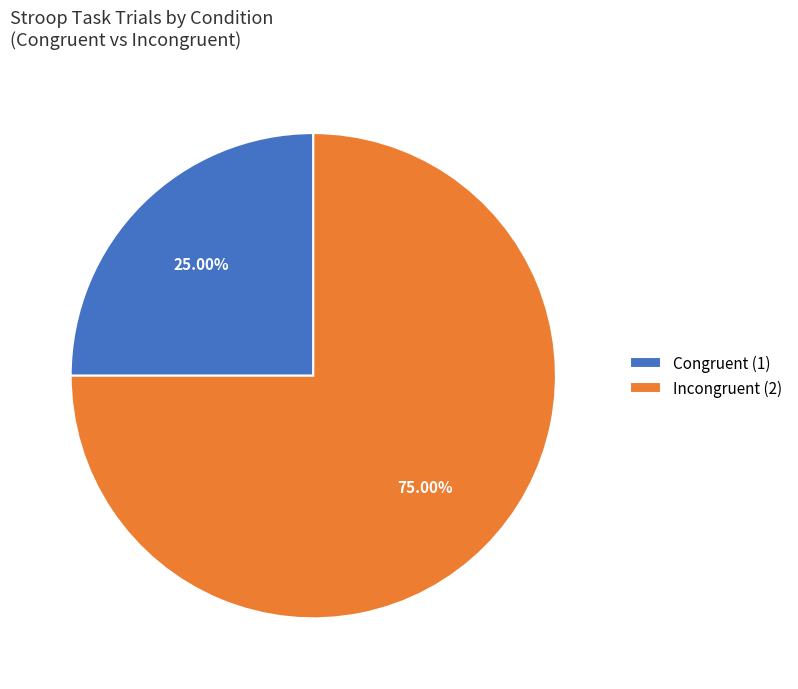

Do Incongruent (2) and Congruent (1) together represent more than half of the pie?

Yes